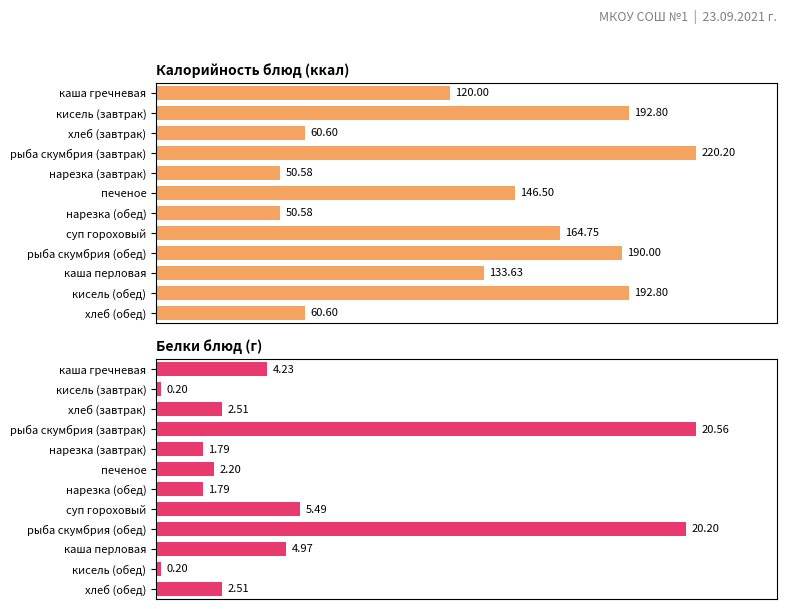

Which series has the largest total across all categories?

Калорийность блюд (ккал)